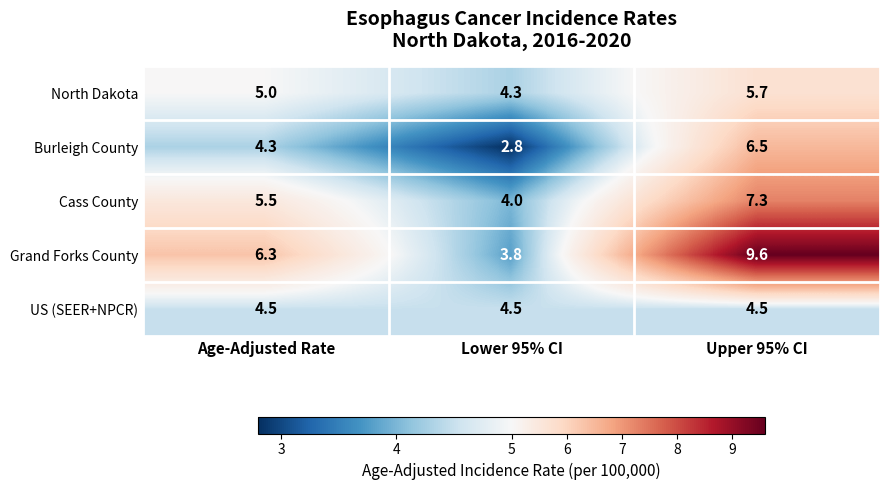

True or false: Cass County has a value of 10.1 at Upper 95% CI.

False